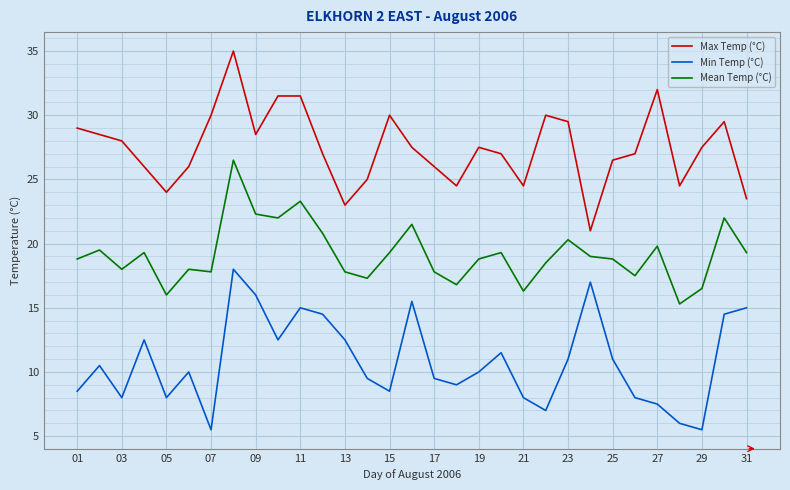

What is the difference between the maximum and minimum values in the Max Temp (°C) series?

14.0